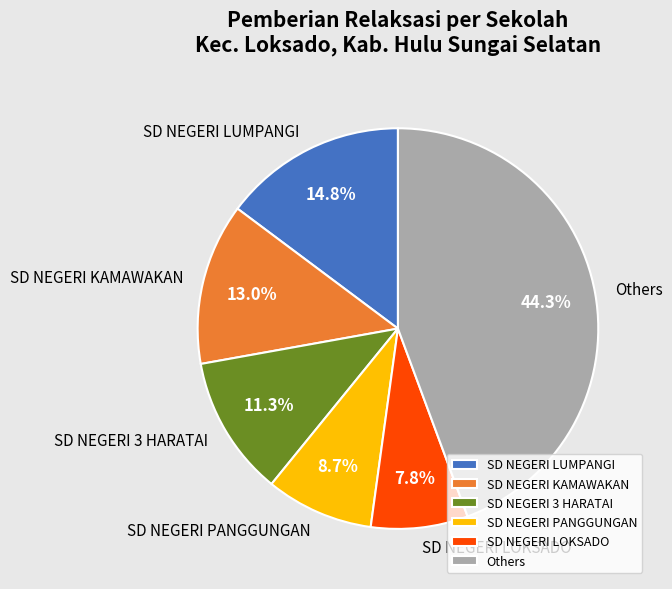

Between SD NEGERI LOKSADO and Others, which is larger?

Others